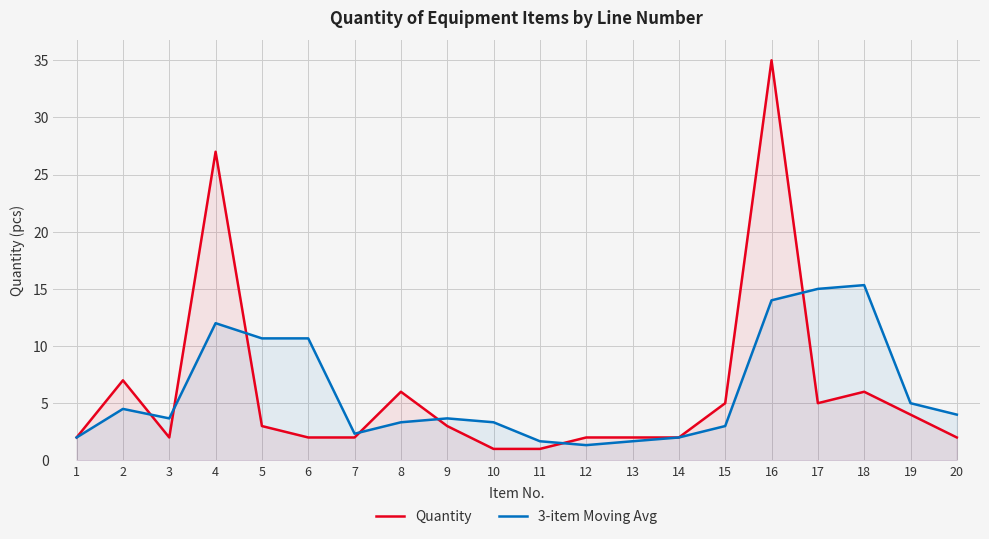

Reading left to right, what are all the values shown in this chart?

Quantity: 2.0	7.0	2.0	27.0	3.0	2.0	2.0	6.0	3.0	1.0	1.0	2.0	2.0	2.0	5.0	35.0	5.0	6.0	4.0	2.0
3-item Moving Avg: 2.0	4.5	3.7	12.0	10.7	10.7	2.3	3.3	3.7	3.3	1.7	1.3	1.7	2.0	3.0	14.0	15.0	15.3	5.0	4.0